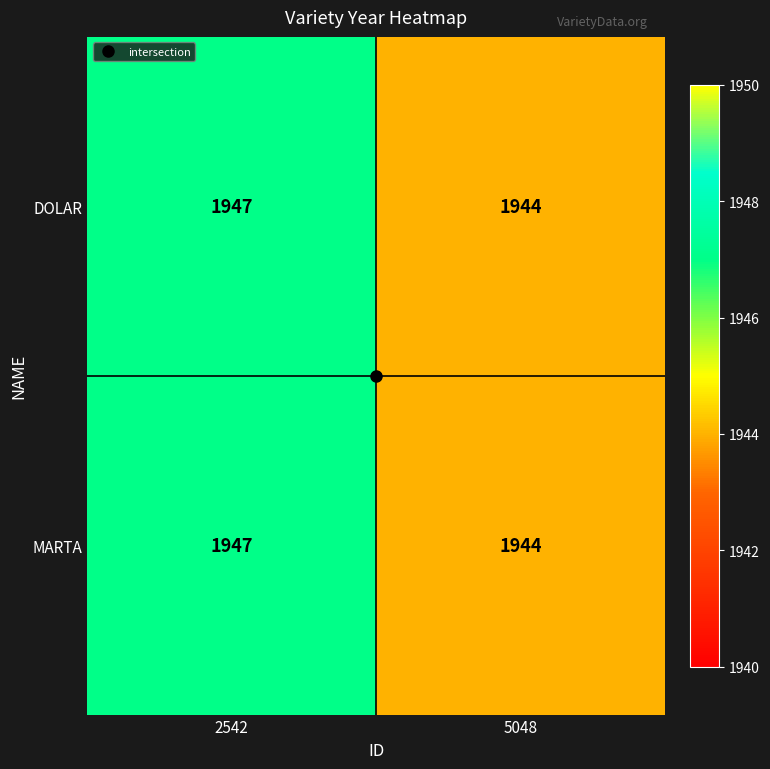

What is the difference between the maximum and minimum values in the MARTA series?

3